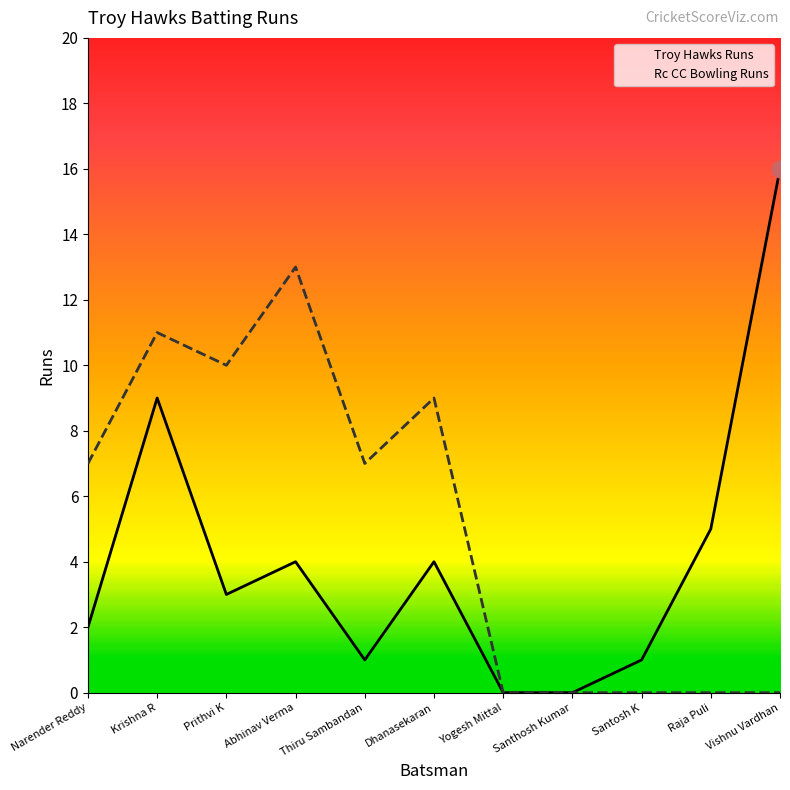

The value of Rc CC Bowling Runs at Raja Puli is -6. True or false?

False